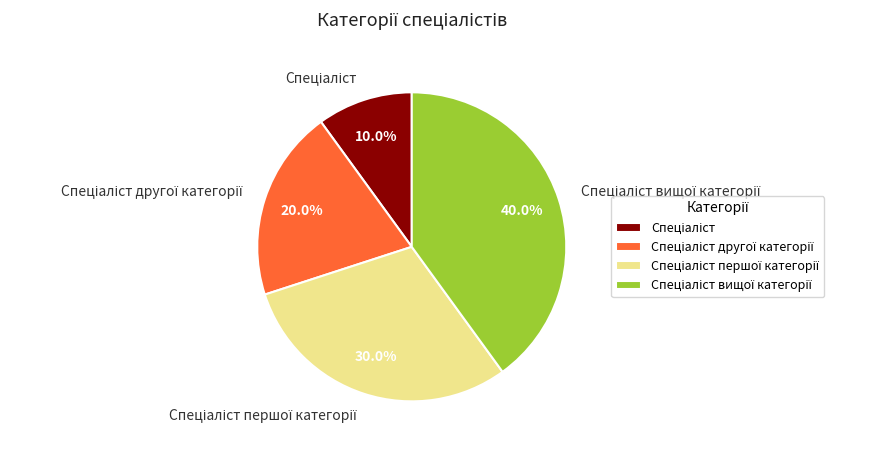

Does any single category account for the majority?

No